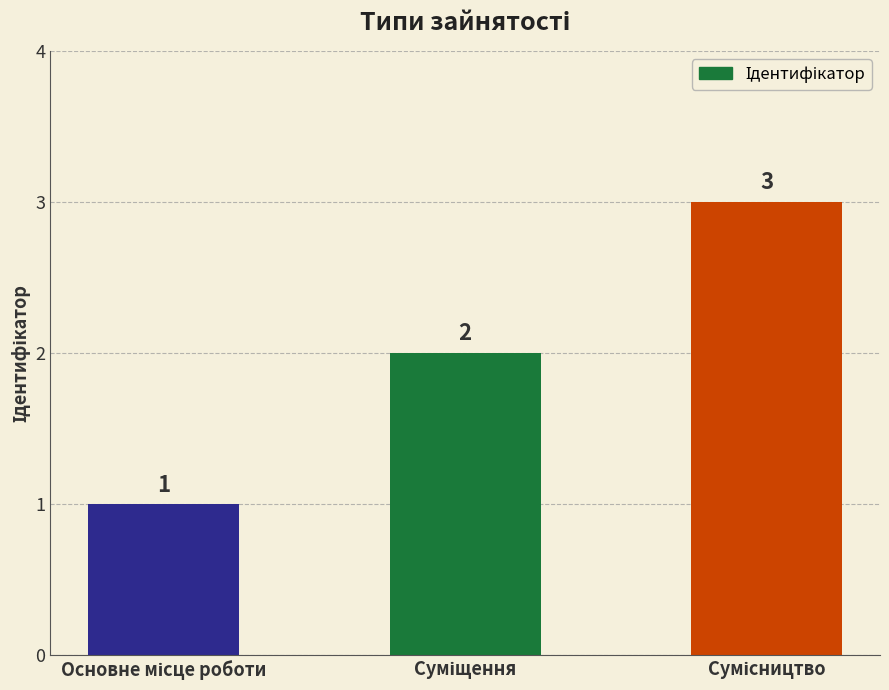

Count the values in the range 1 to 3.

3